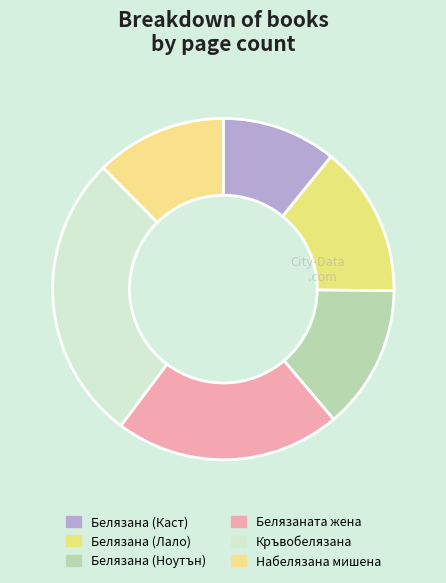

Which slice is the largest?

Кръвобелязана